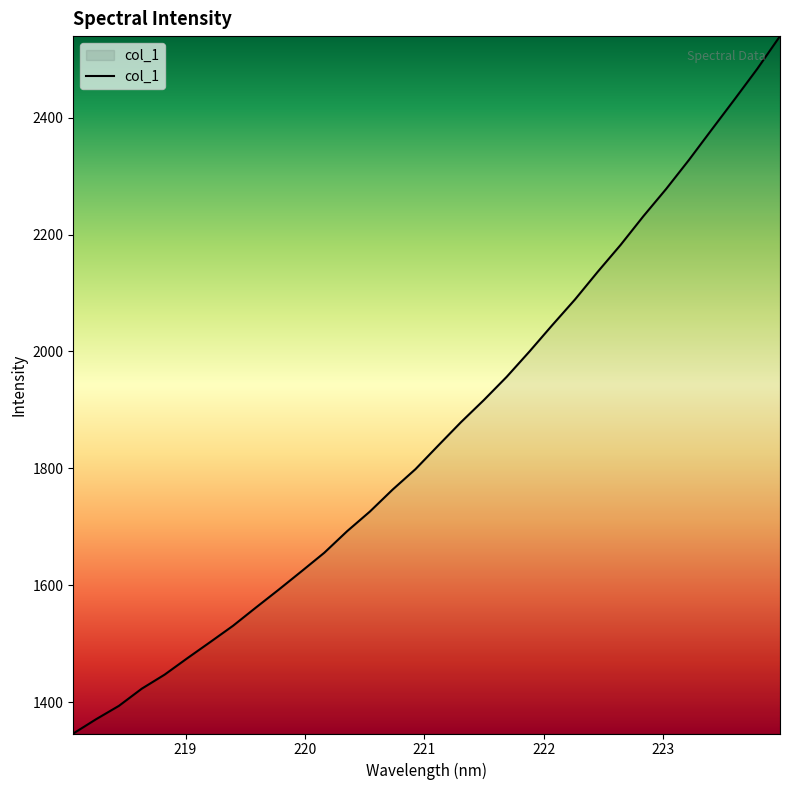

What is the smallest value displayed?

1346.1